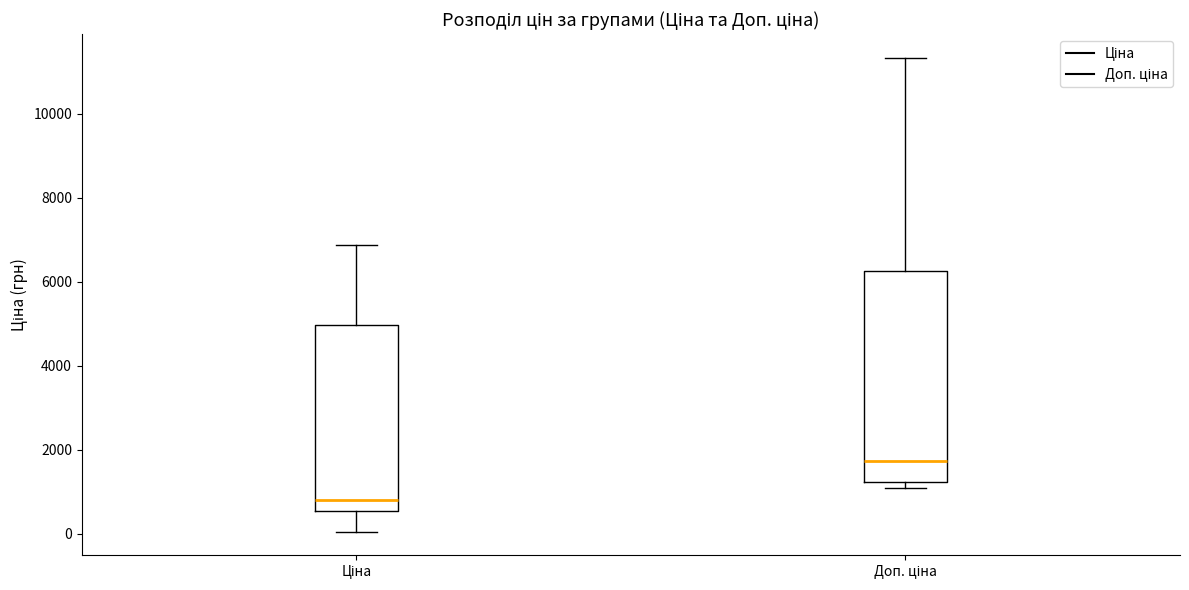

Which box is the tallest, from its lower edge to its upper edge?

Доп. ціна